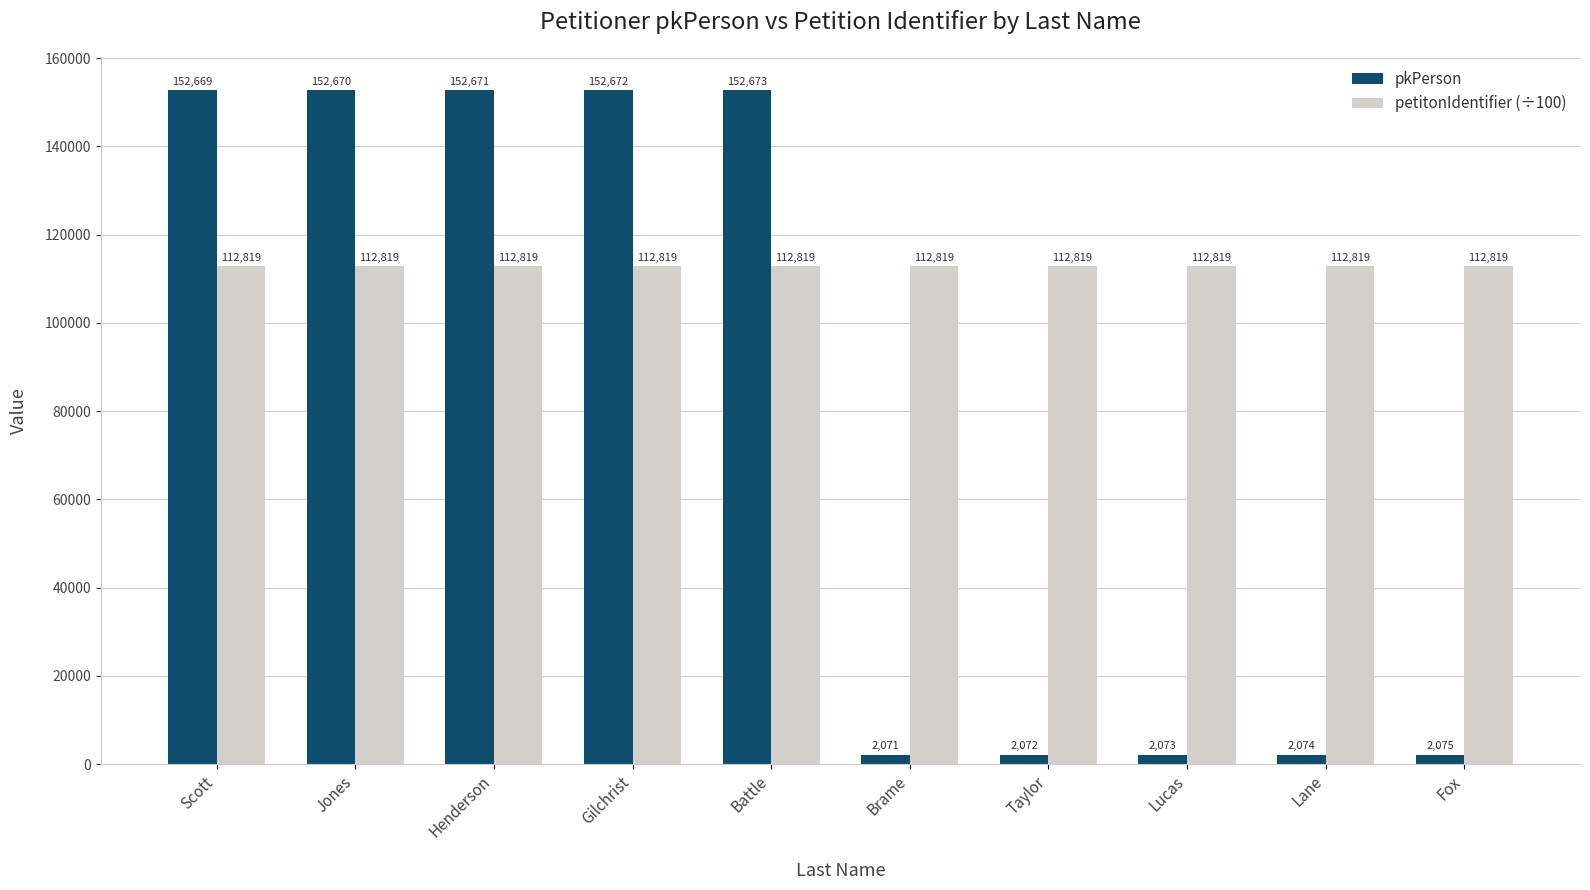

True or false: pkPerson has a value of 152670.0 at Jones.

True